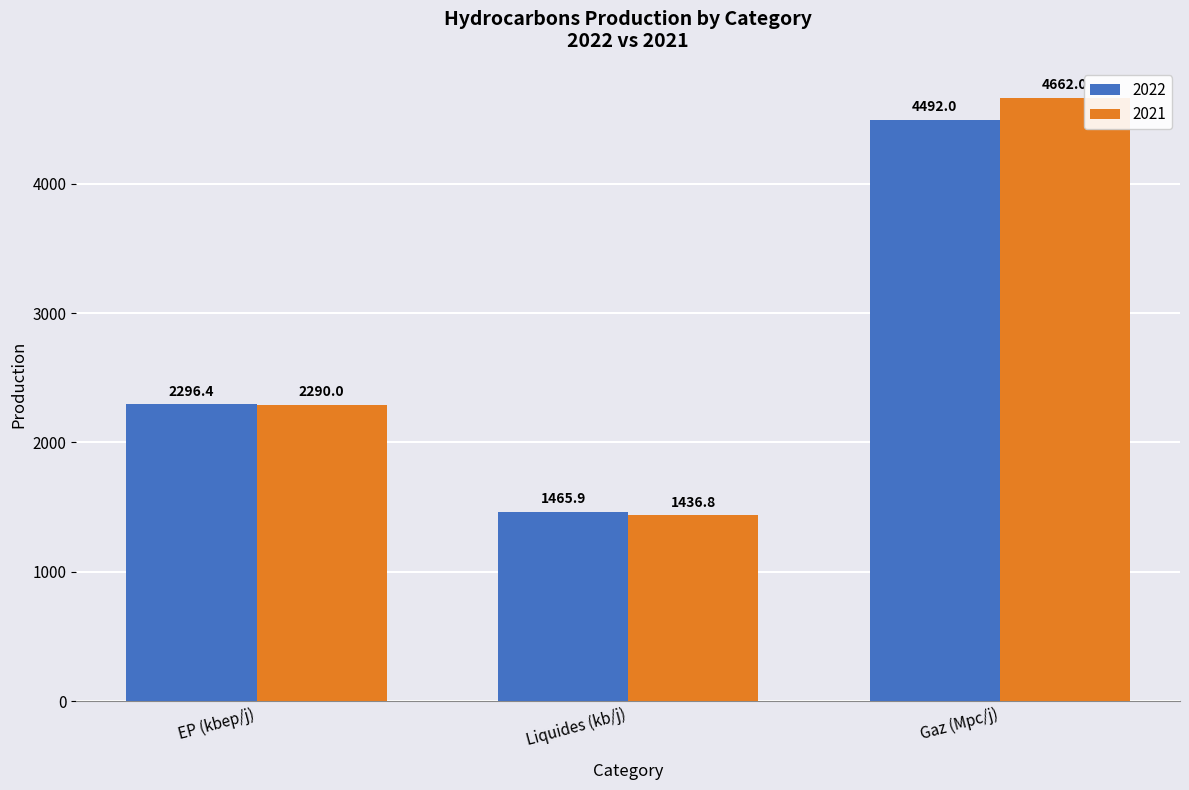

How many bars are there in each group?

2